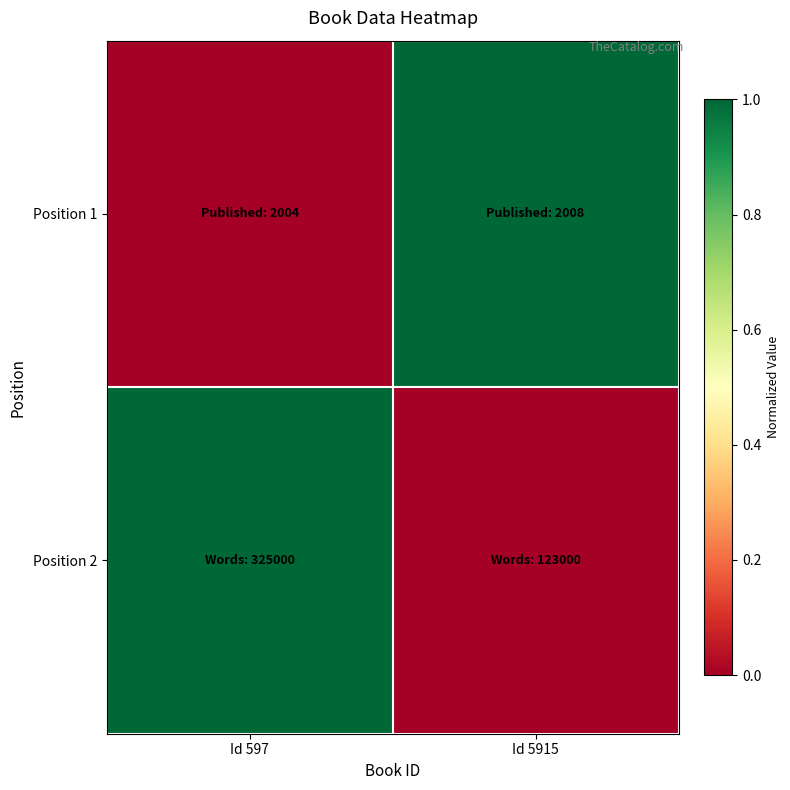

Reading right to left, what are all the values shown in this chart?

Position 1: Id 5915=1	Id 597=0
Position 2: Id 5915=0	Id 597=1